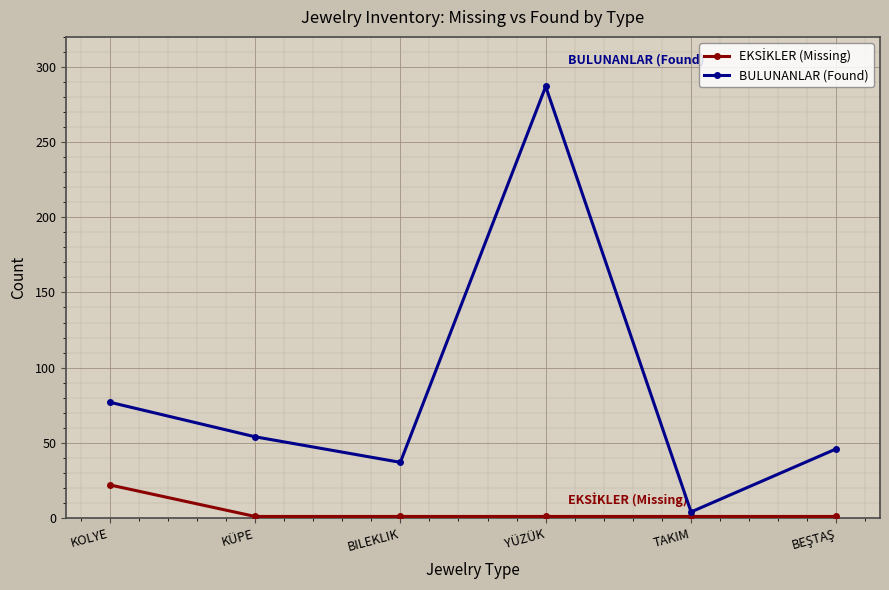

Does the chart have visible grid lines?

Yes